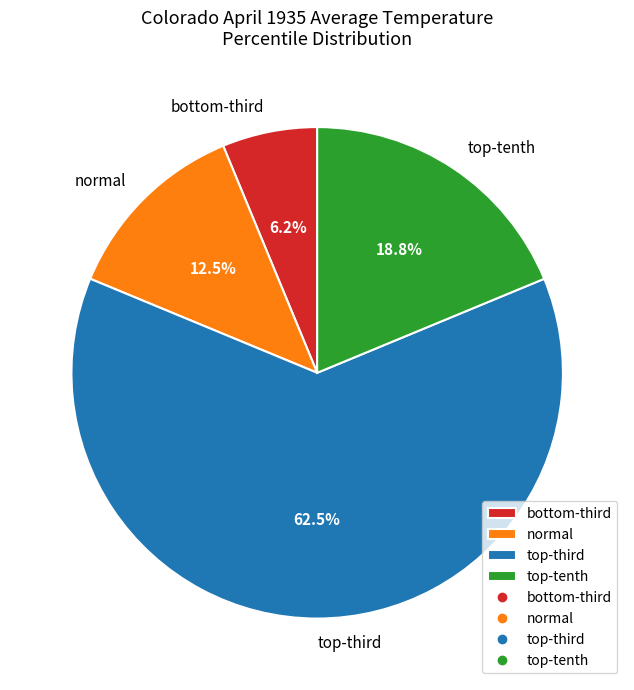

To the nearest percent, what is the difference between the largest and smallest slice percentages?

56%